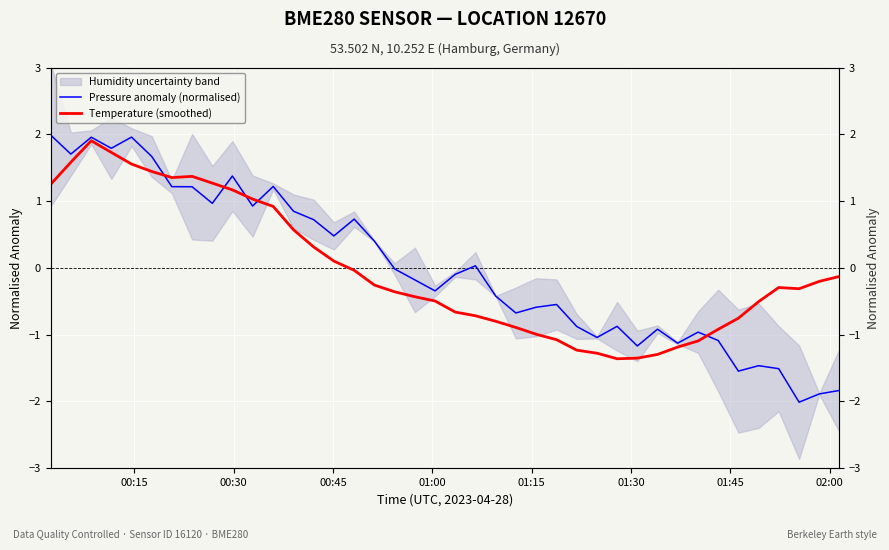

In Temperature (smoothed), how many points are higher than both neighbors (excluding endpoints)?

3